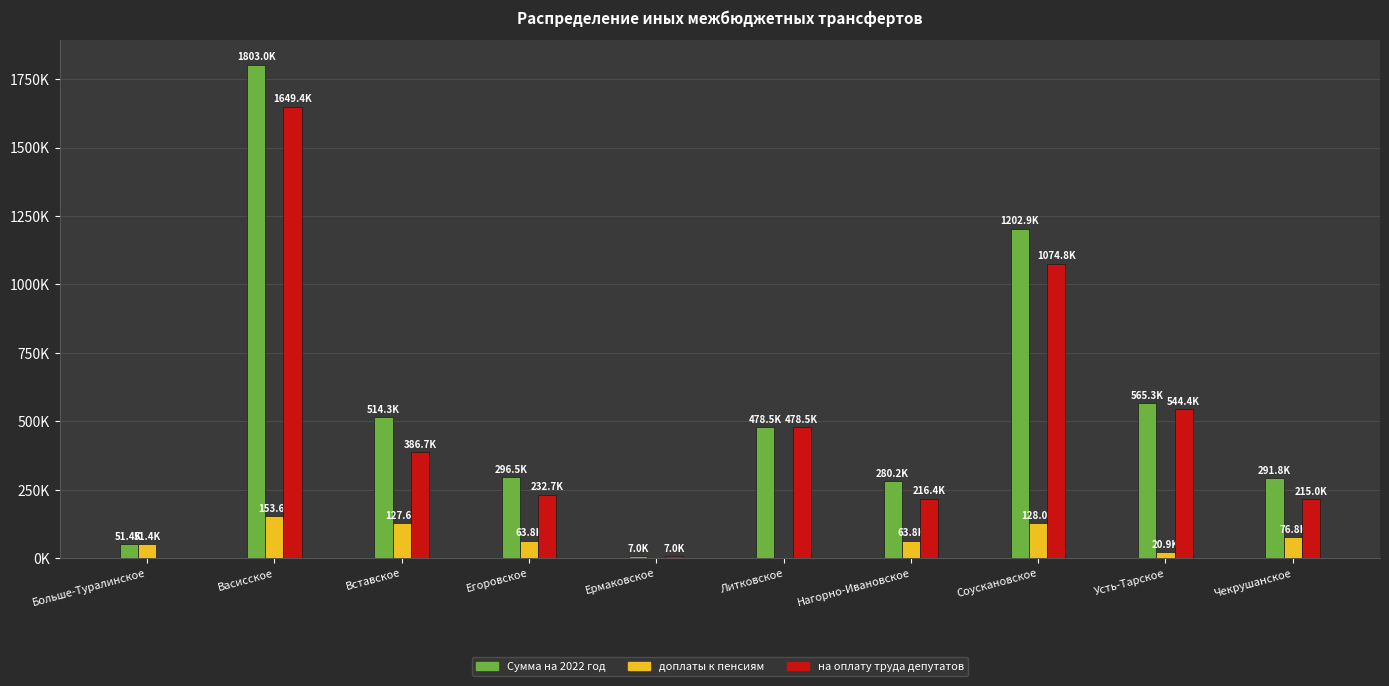

Reading left to right, extract all data points from this chart.

Сумма на 2022 год: 51401.2	1803010.7	514333.3	296501.0	7005.6	478461.5	280243.9	1202851.0	565294.9	291815.5
доплаты к пенсиям: 51401.2	153626.4	127626.4	63813.2	0.0	0.0	63813.2	128022.0	20895.6	76813.2
на оплату труда депутатов: 0.0	1649384.3	386706.9	232687.8	7005.6	478461.5	216430.7	1074829.0	544399.3	215002.3